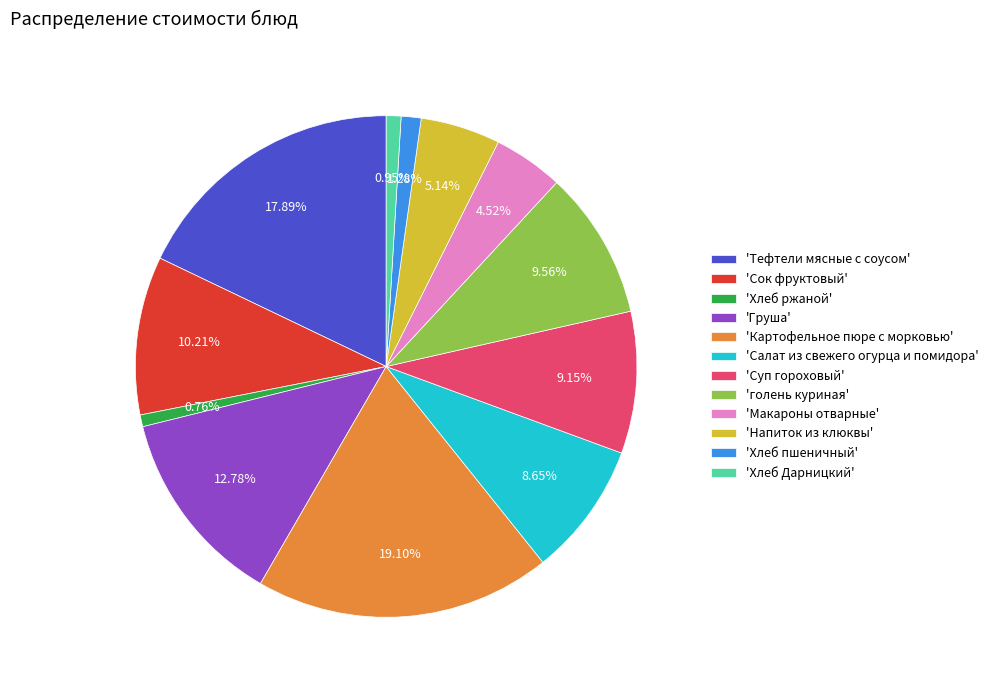

Does any single category account for the majority?

No